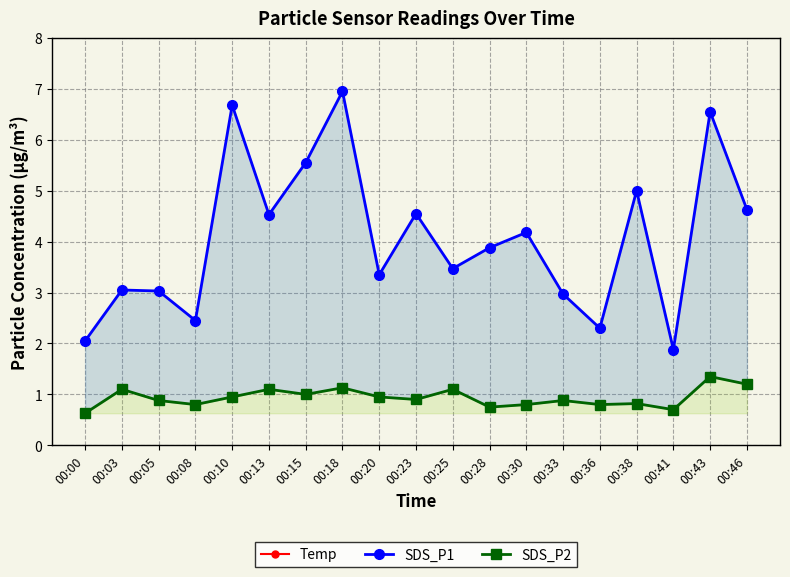

List the series in order of their overall mean, highest first.

Temp, SDS_P1, SDS_P2